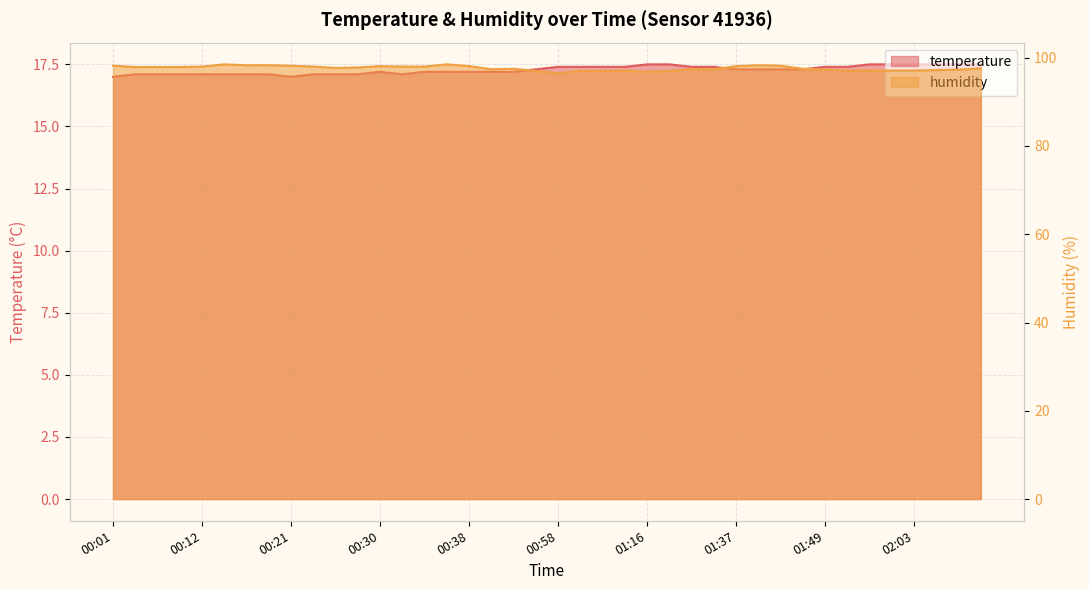

True or false: humidity and temperature intersect in this chart.

False